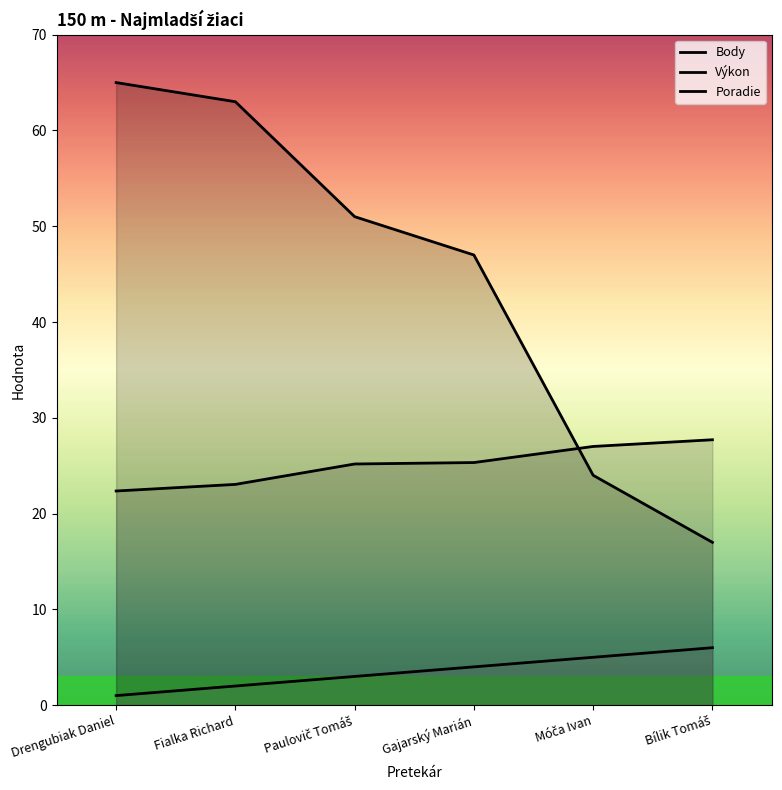

Does the chart have visible grid lines?

No